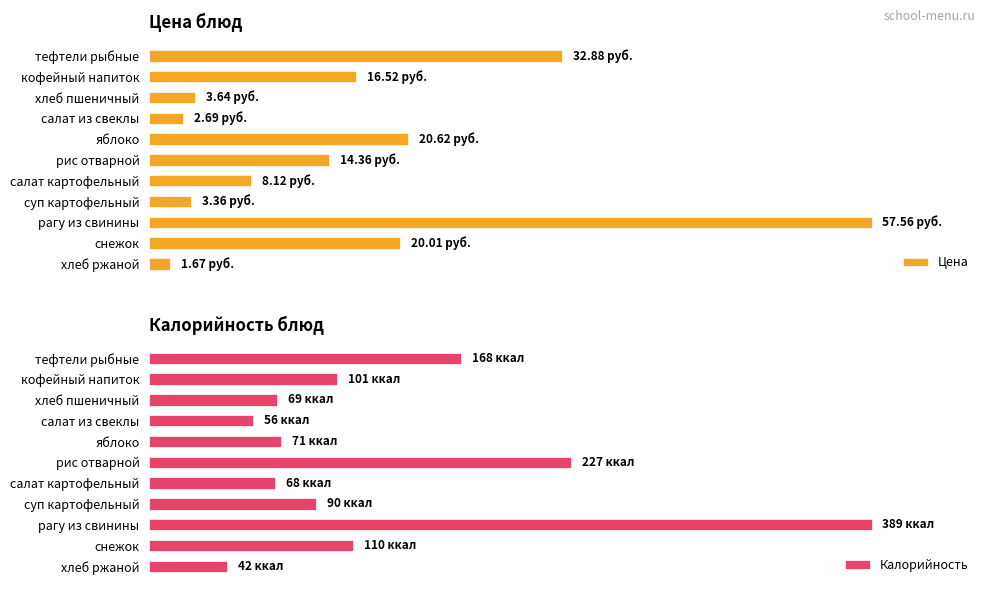

List the labels in order of Калорийность value, smallest first.

хлеб ржаной, салат из свеклы, салат картофельный, хлеб пшеничный, яблоко, суп картофельный, кофейный напиток, снежок, тефтели рыбные, рис отварной, рагу из свинины